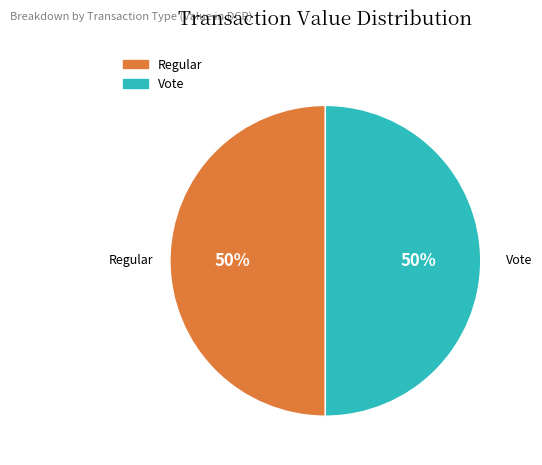

To the nearest percent, what is the average slice percentage?

50%